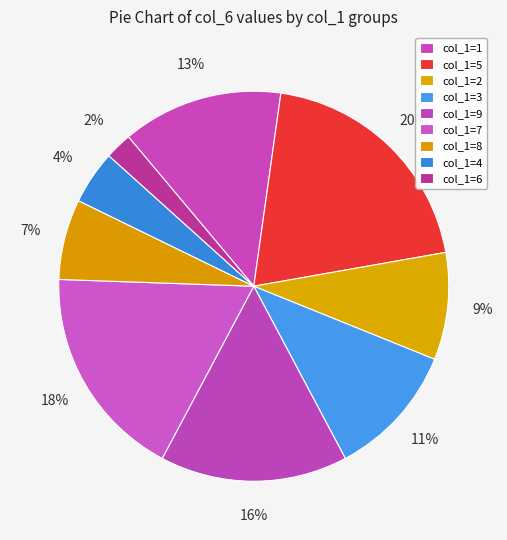

How many slices are in this pie chart?

9